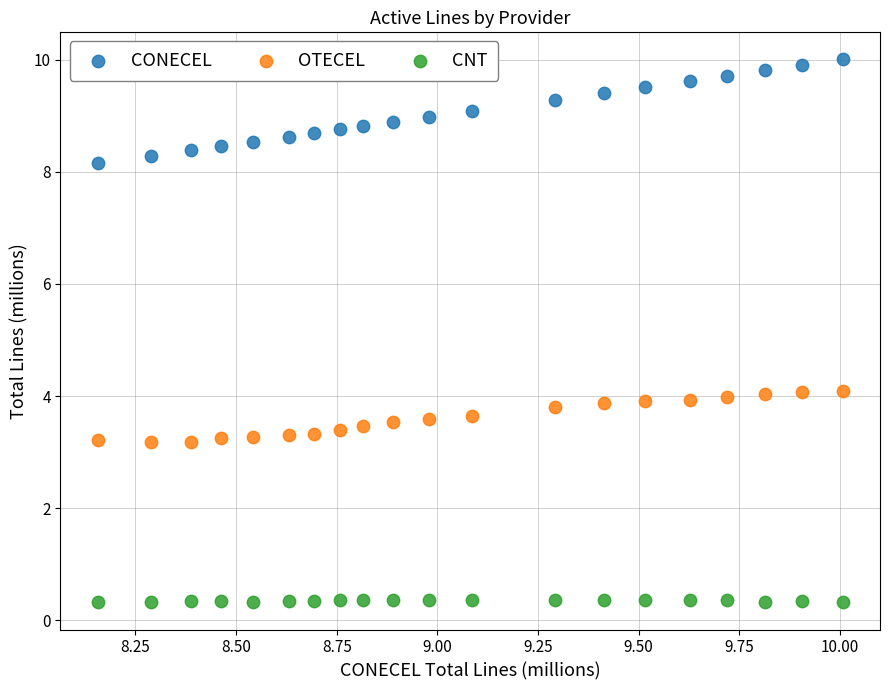

Across all data points, what is the range of X values (max minus min)?

1.9